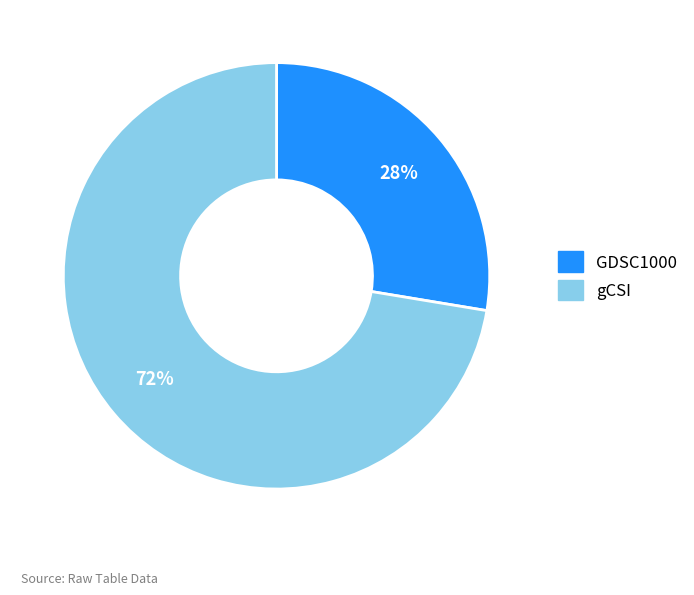

Does any single category account for the majority?

Yes